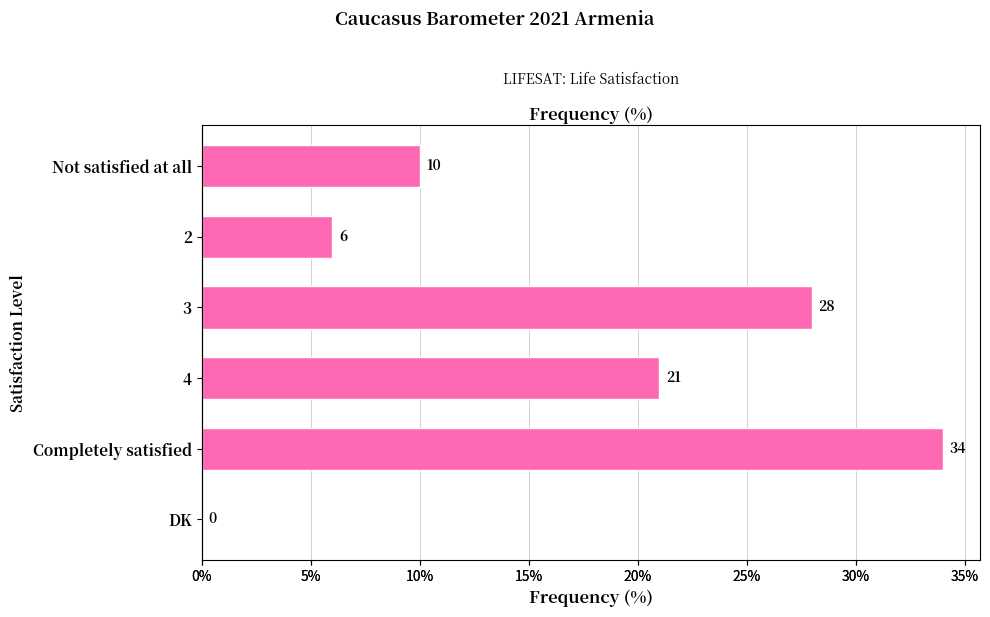

What is the difference between the second highest and minimum values?

28